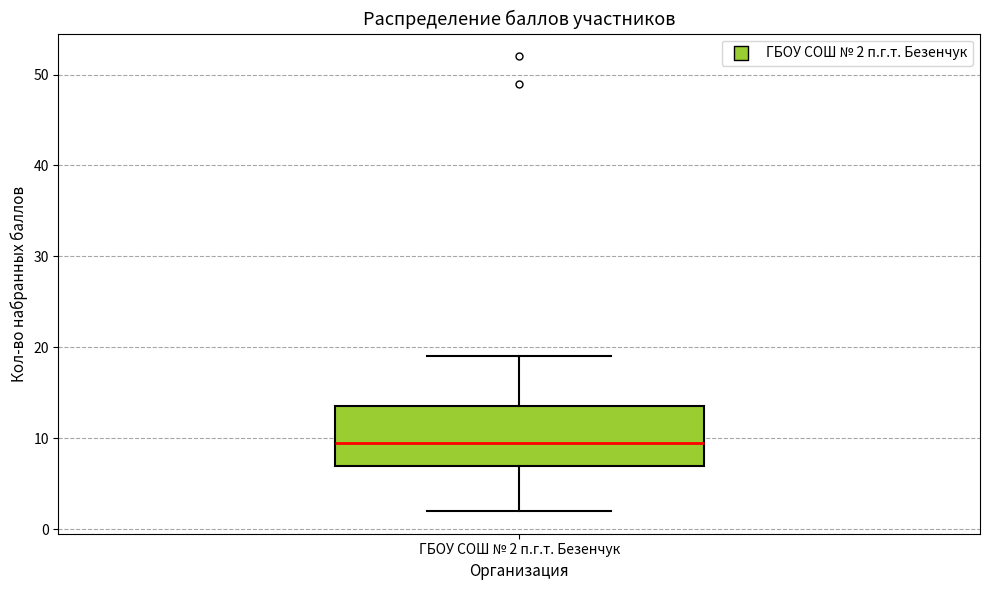

Transcribe this box plot: give where the median line is, the range the box spans, and where the two whiskers end, as read against the y-axis. The values are not printed on the chart, so give them approximately, as read against the axis.

median 10, box 7 to 14, whiskers 2 to 19